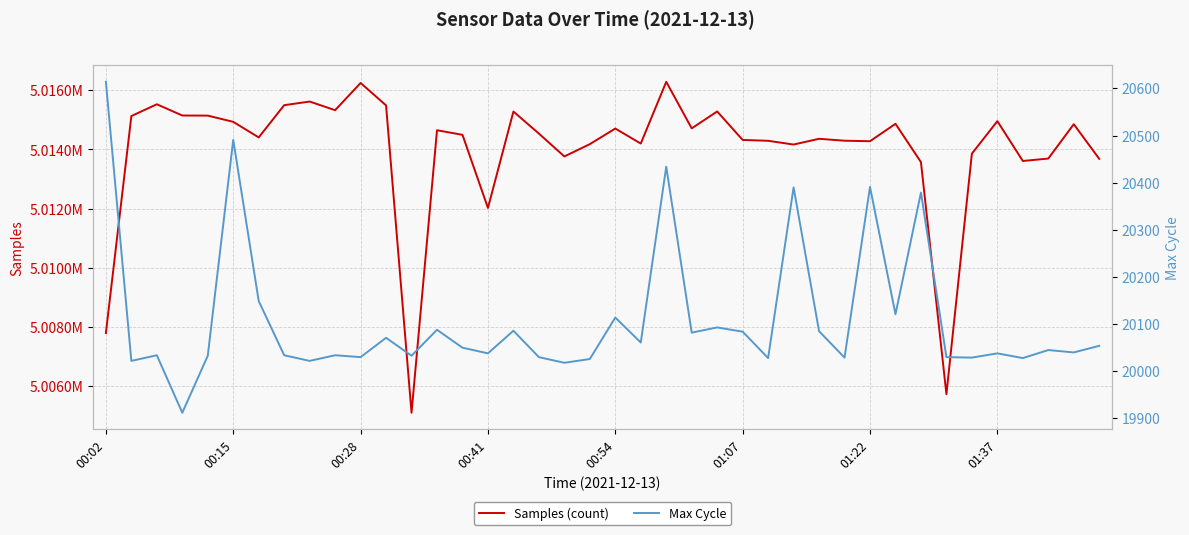

True or false: Samples (count) and Max Cycle intersect in this chart.

False